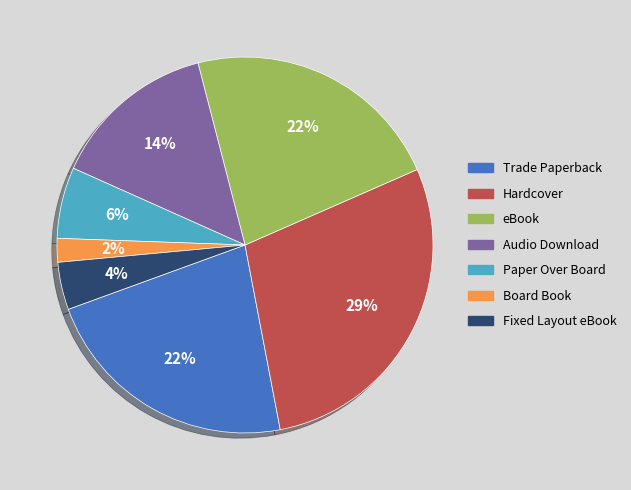

Is there a majority slice in this chart?

No